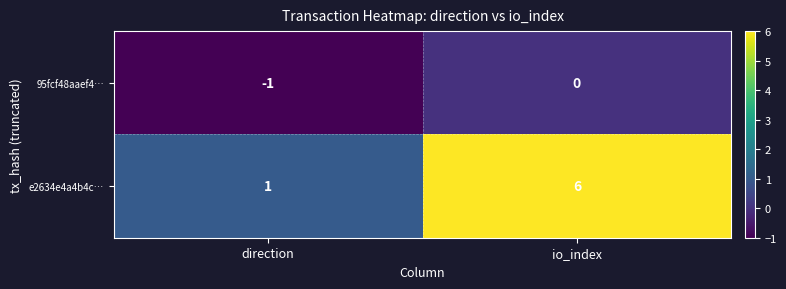

The e2634e4a4b4c… series shows 6 at io_index. True or false?

True